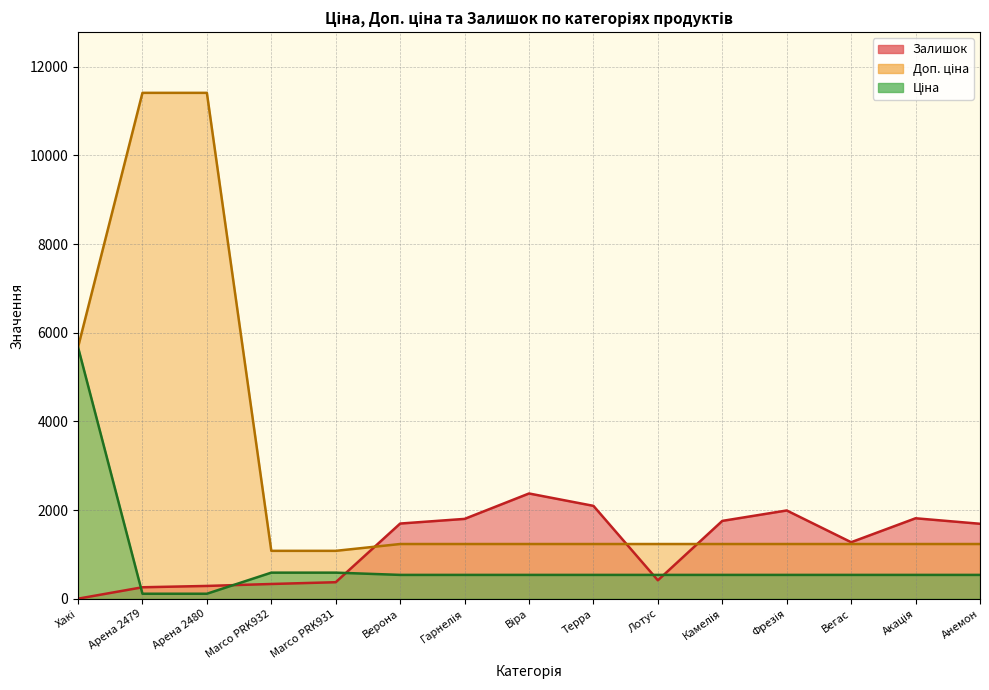

True or false: Залишок and Ціна cross at least once.

True